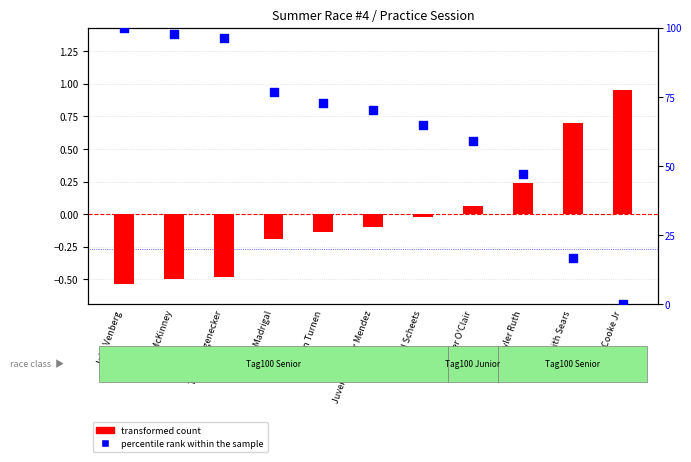

Which series has the widest spread of Y values?

percentile rank within the sample